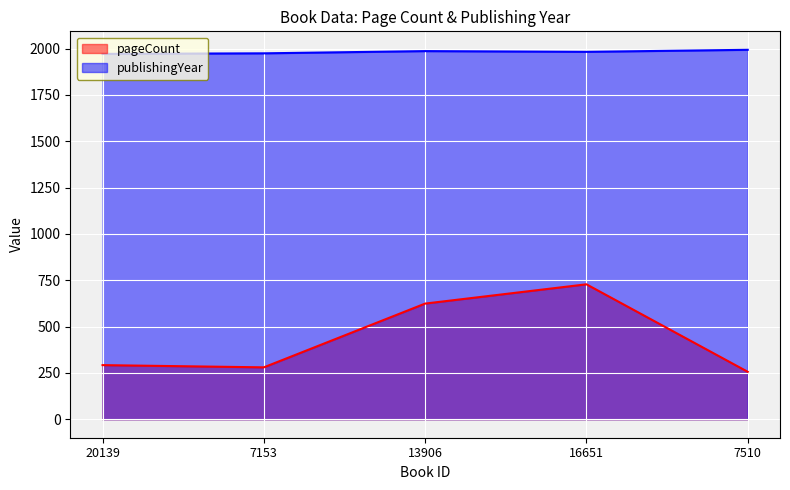

What is the sum of all pageCount values?

2180